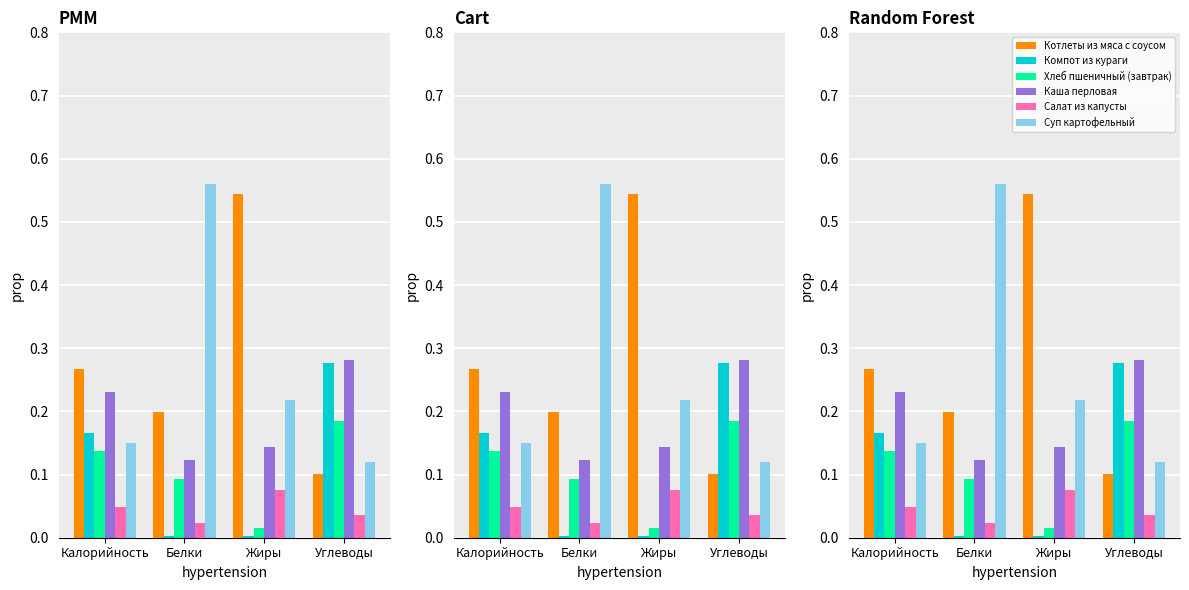

What are all the series names shown in the legend?

Котлеты из мяса с соусом, Компот из кураги, Хлеб пшеничный (завтрак), Каша перловая, Салат из капусты, Суп картофельный